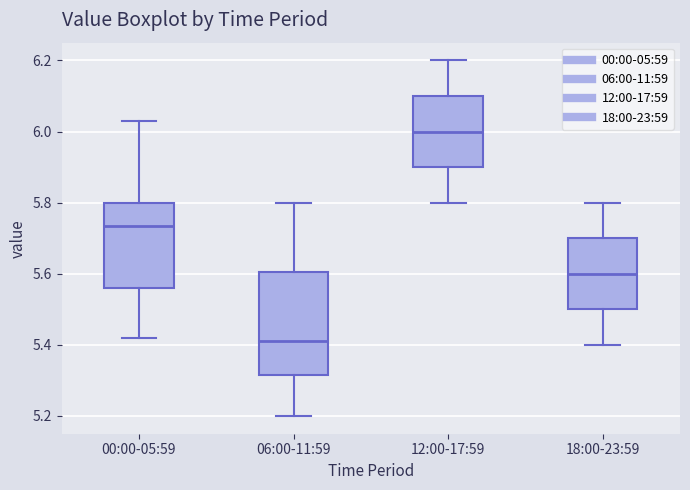

Which box has the highest median line?

12:00-17:59